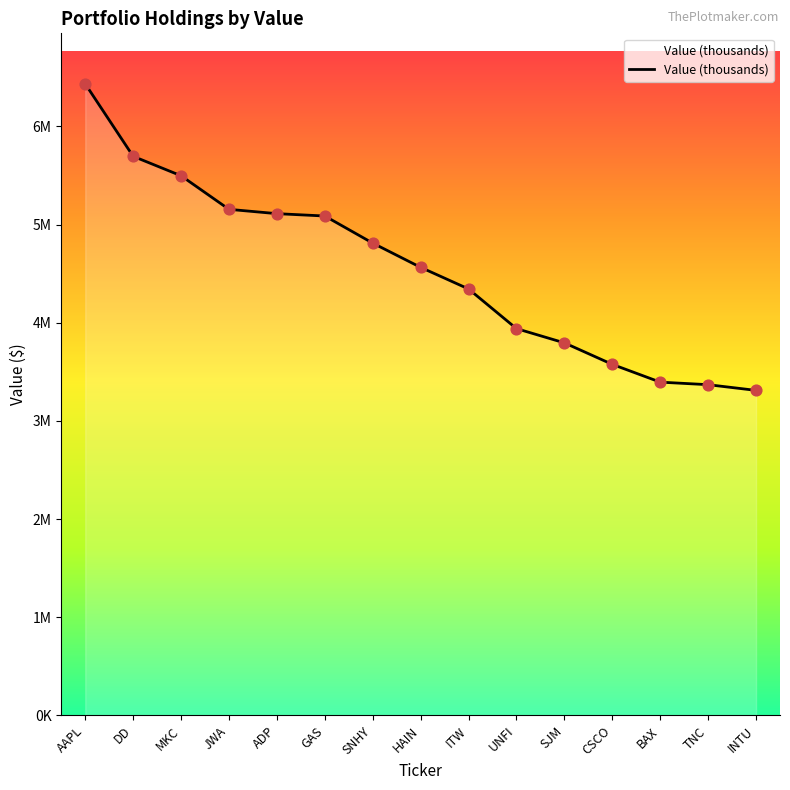

What is the change in value from GAS to TNC?

-1718000